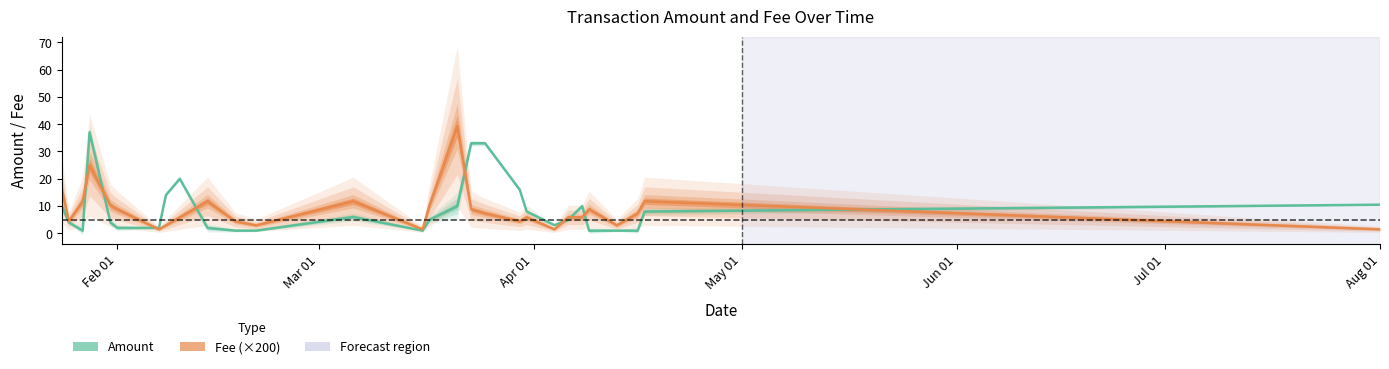

Reading left to right, transcribe all the data shown in this chart.

Amount: 10.0	4.0	1.0	37.0	4.0	2.0	2.0	14.0	20.0	2.0	1.0	1.0	6.0	1.0	5.0	10.0	33.0	33.0	16.0	8.0	3.0	5.0	10.0	1.0	1.0	1.0	8.0	10.5
Fee: 16.2	4.4	11.8	25.0	10.3	8.8	1.5	2.9	5.9	11.8	4.4	2.9	11.8	1.5	10.3	39.2	8.8	7.3	4.4	5.9	1.5	5.9	5.9	8.8	2.9	7.3	11.8	1.5